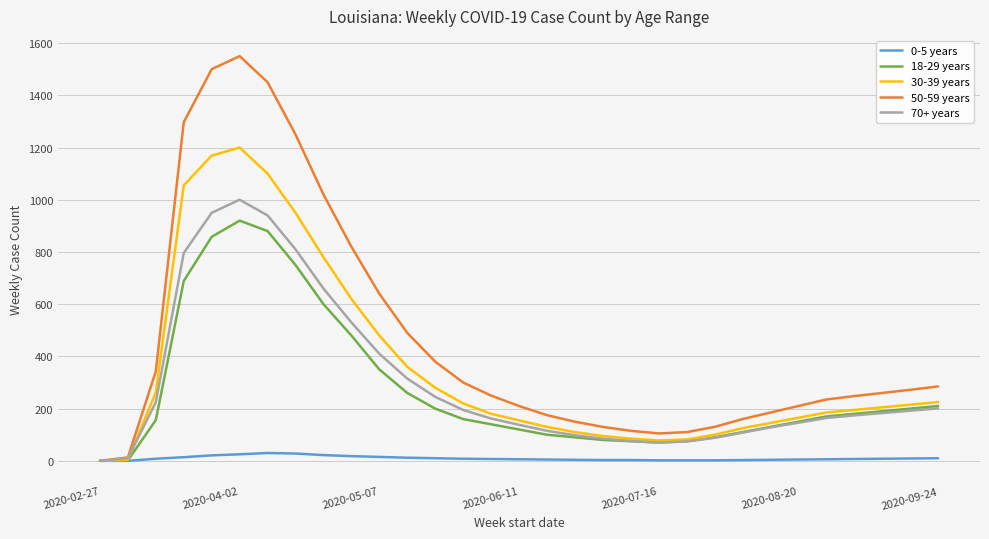

Rank the series by their maximum value, from lowest to highest.

0-5 years, 18-29 years, 70+ years, 30-39 years, 50-59 years